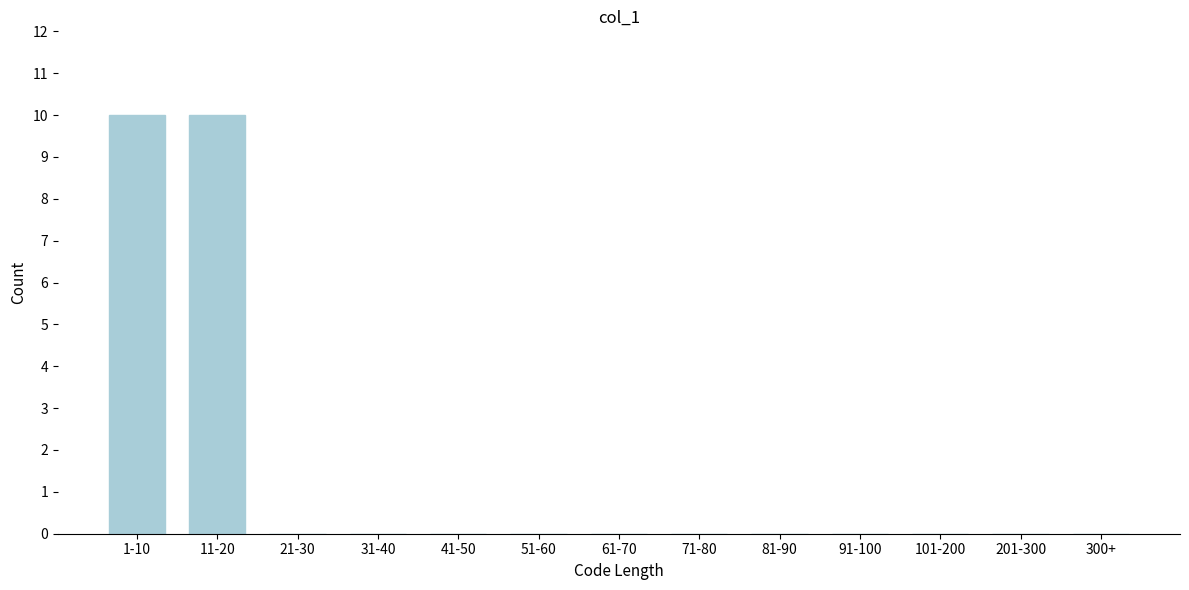

Reading right to left, what are all the values shown in this chart?

300+=0	201-300=0	101-200=0	91-100=0	81-90=0	71-80=0	61-70=0	51-60=0	41-50=0	31-40=0	21-30=0	11-20=10	1-10=10